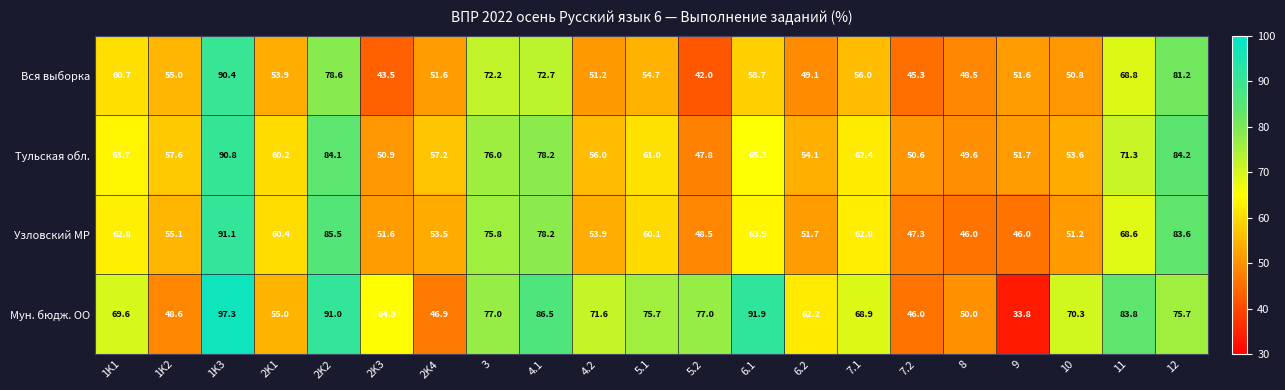

The value of Мун. бюдж. ОО at 1K3 is 97.3. True or false?

True